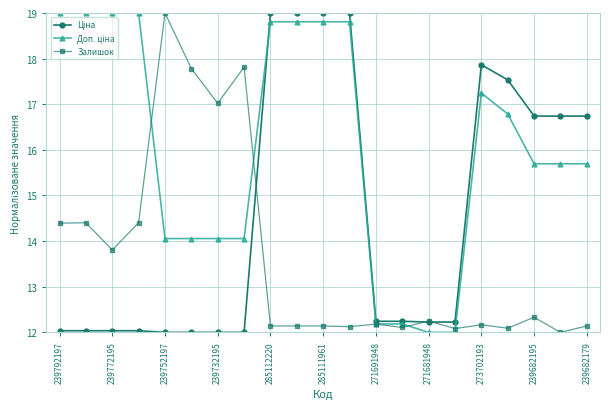

What is the average value of the Залишок series?

13.6